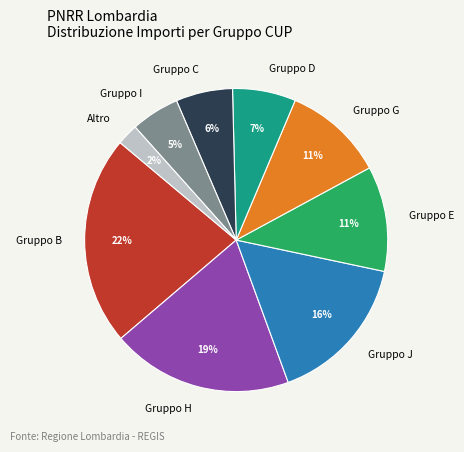

Combined, do Gruppo H and Altro account for over 50%?

No